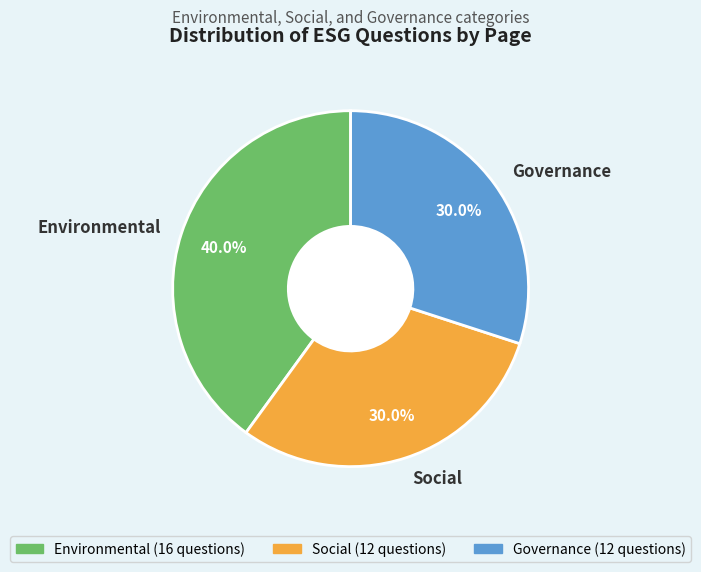

What is the largest slice in the pie chart?

Environmental